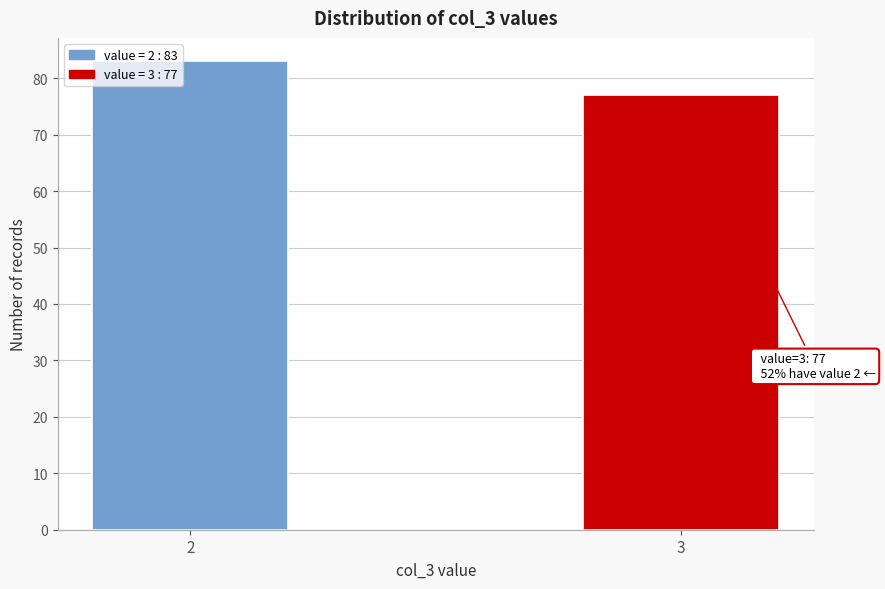

Reading left to right, transcribe all the data shown in this chart.

83	77